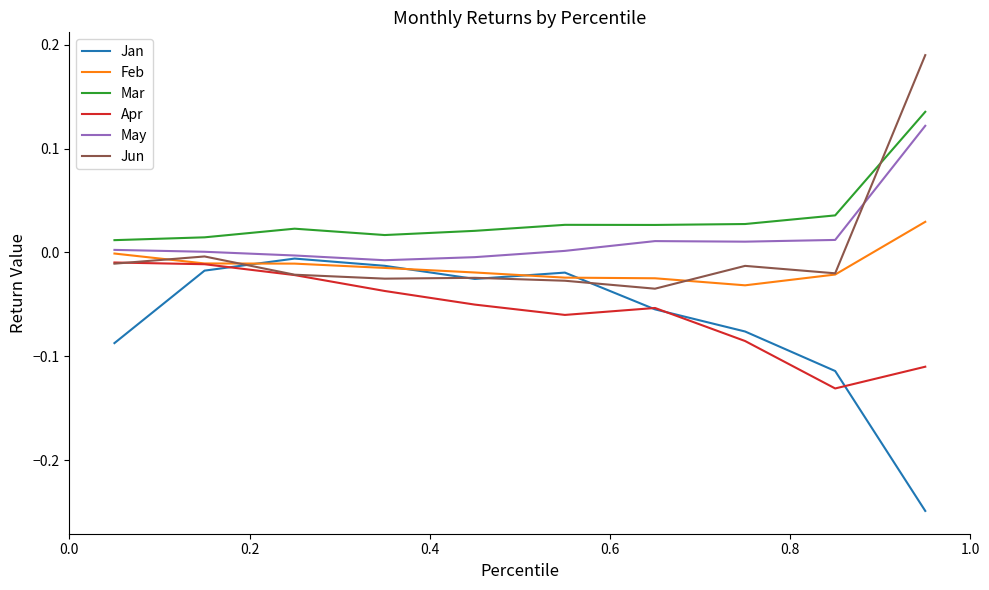

True or false: Apr and Mar cross at least once.

False